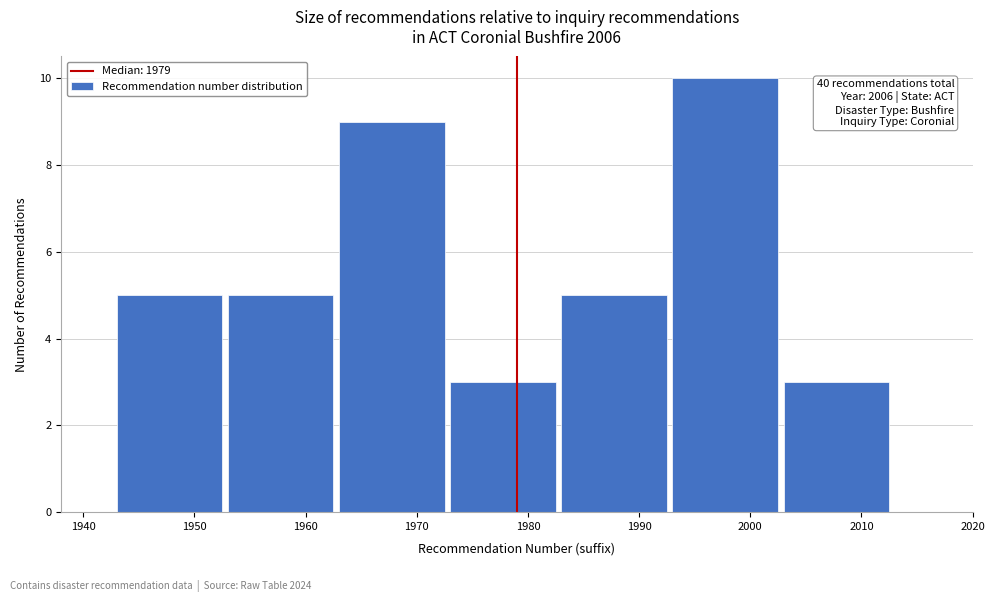

Over which range of the x-axis is the bar tallest?

1993 to 2003